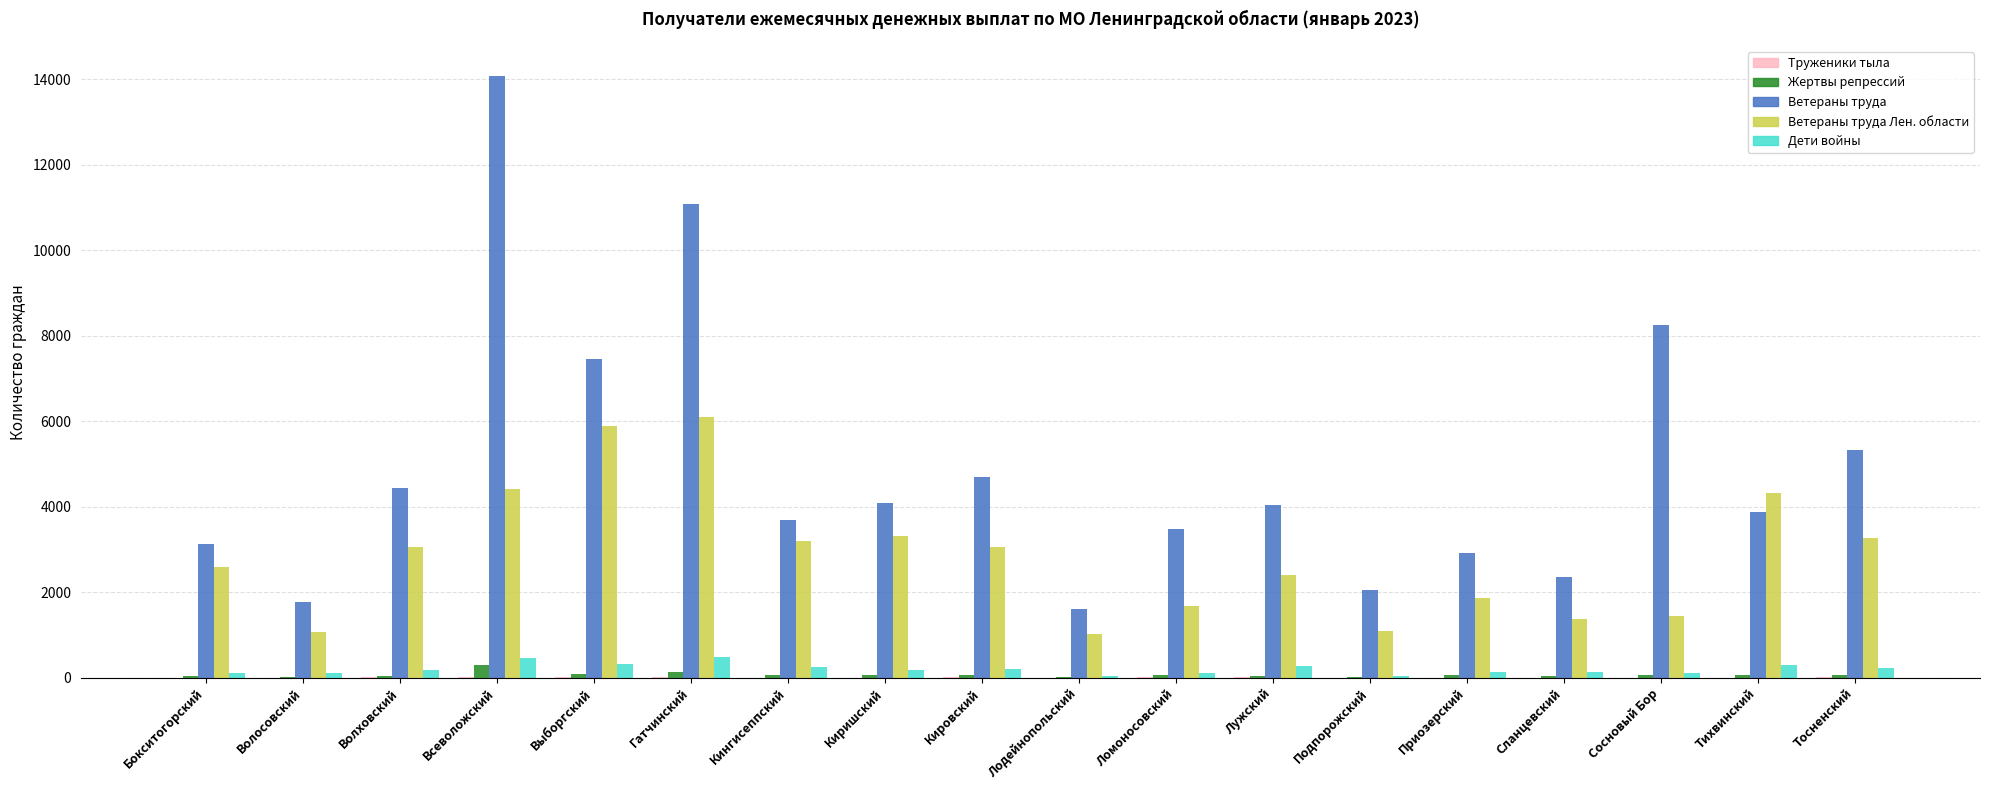

What is the sum of the Дети войны values at Волосовский and Выборгский?

411